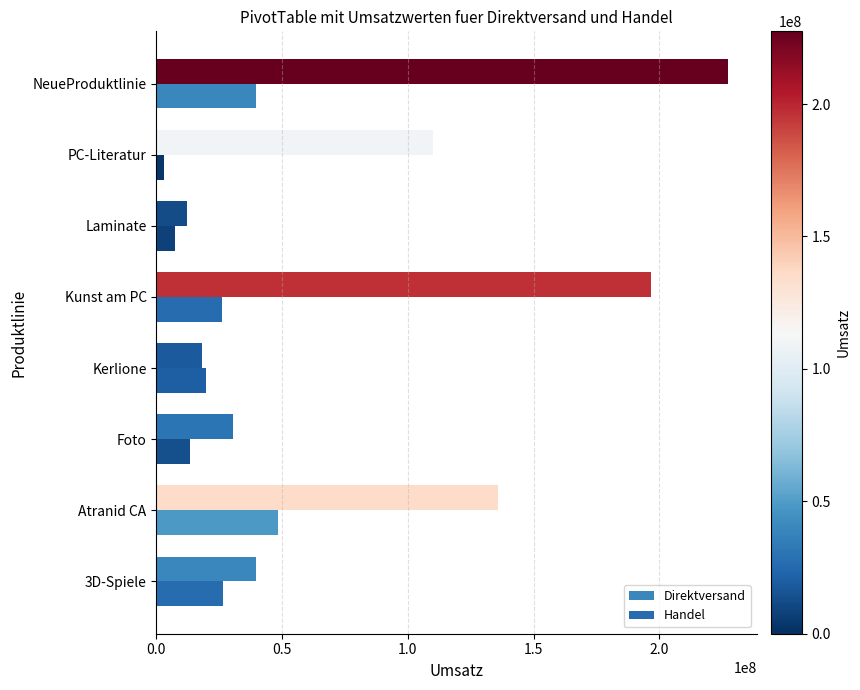

How many categories are shown in the chart?

8